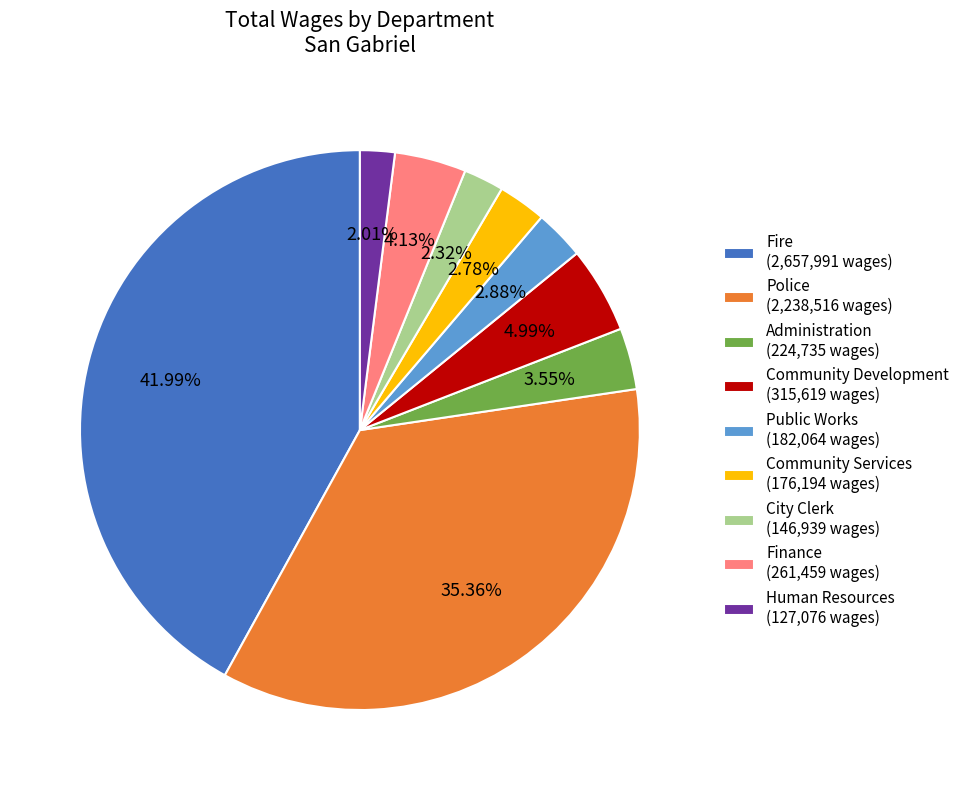

How much of the chart is everything except Community Development?

95.0%